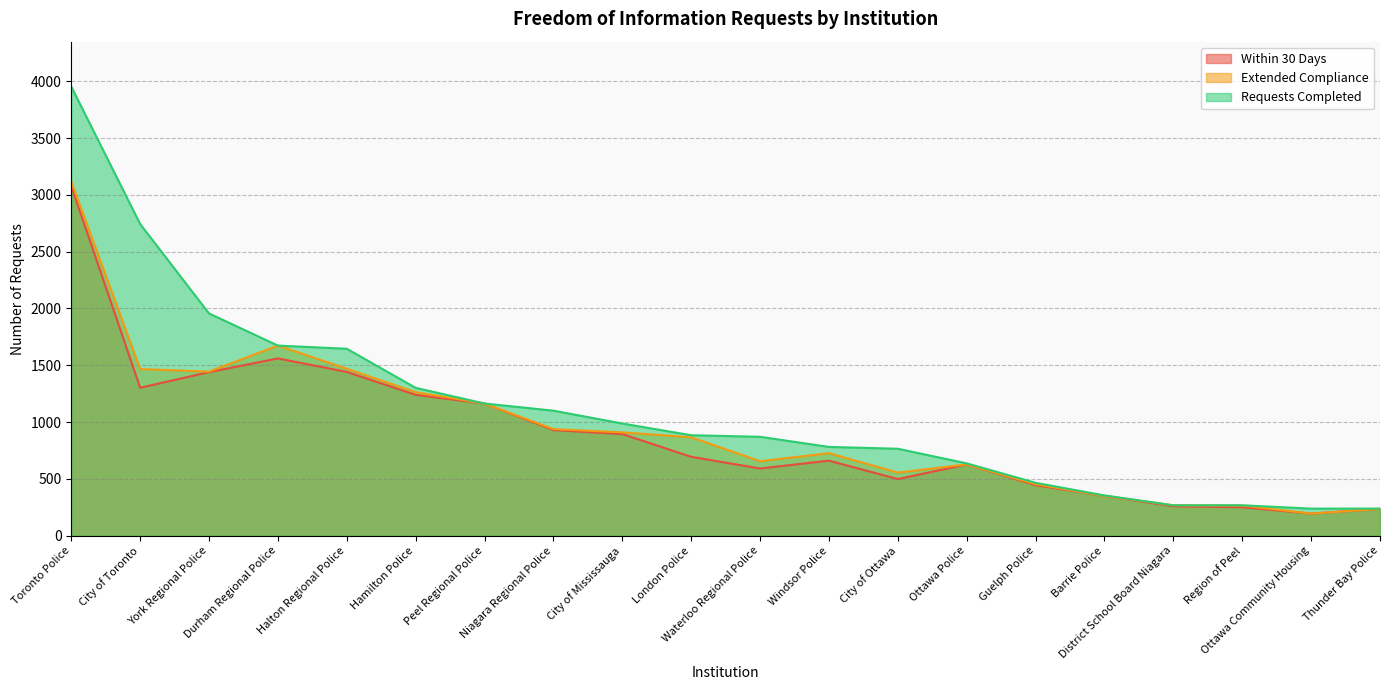

The Extended Compliance series shows 726 at Windsor Police. True or false?

True